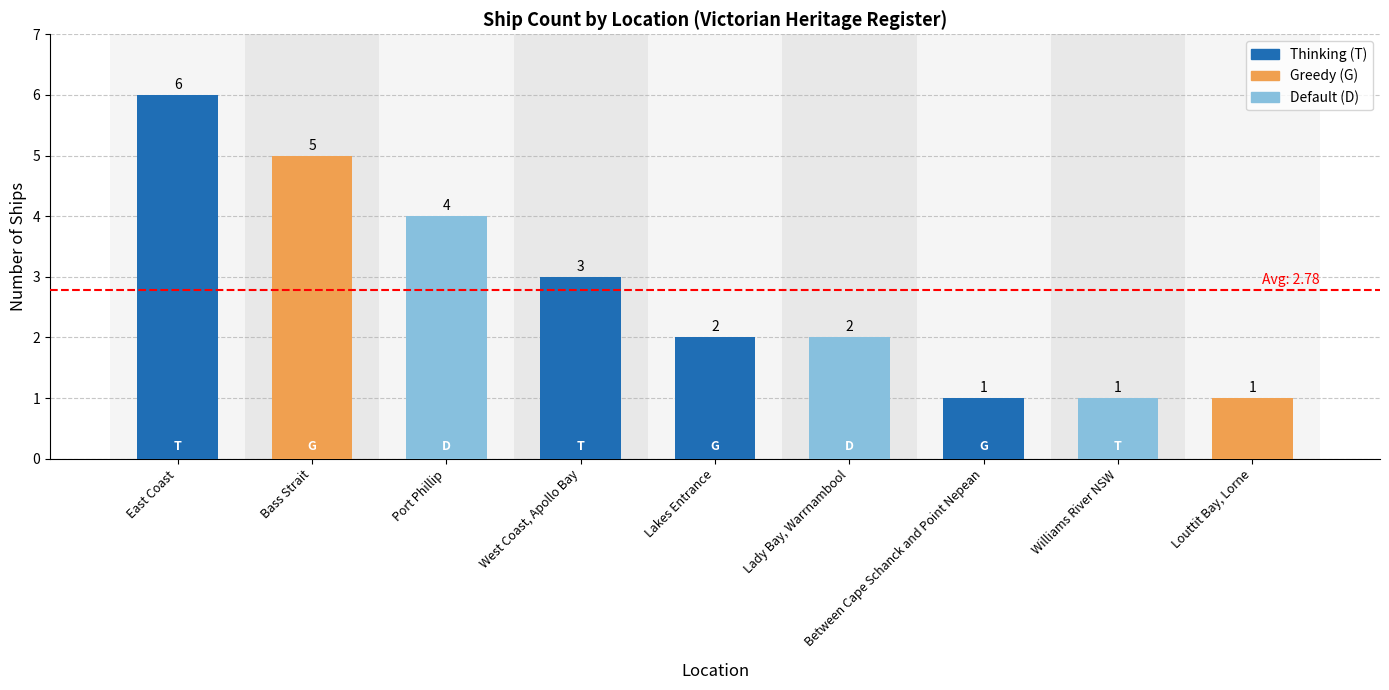

Where is the data nearest to the value 3?

West Coast, Apollo Bay